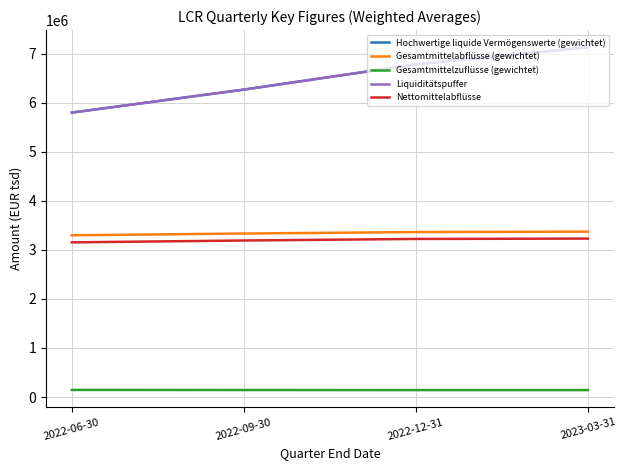

Where is Liquiditätspuffer nearest to the value 6461884?

2022-09-30